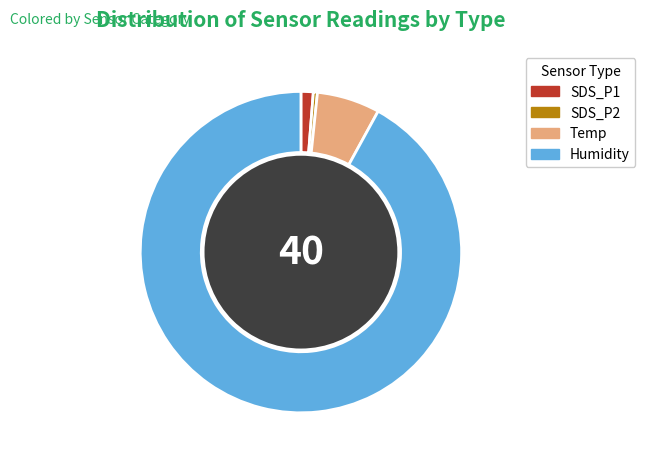

The Temp slice represents 1% of the pie. True or false?

False